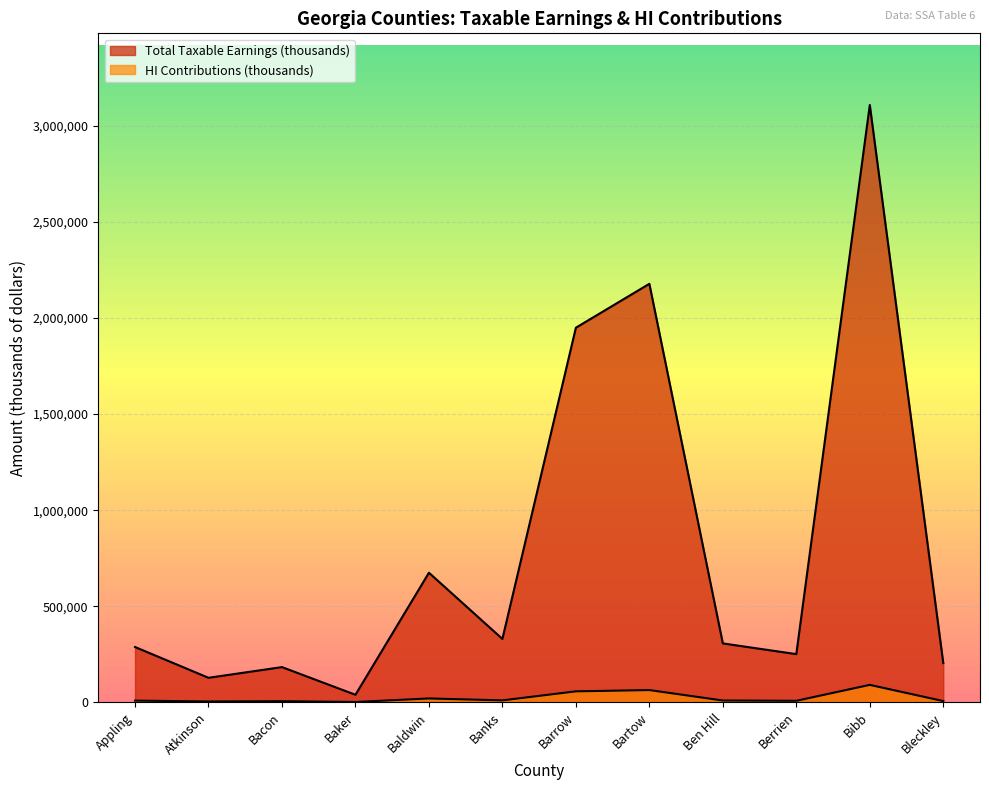

The HI Contributions (thousands) series shows 2792 at Bacon. True or false?

False